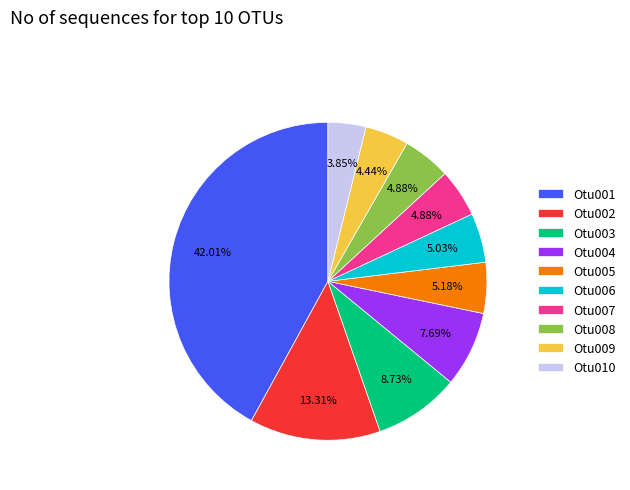

Is there any slice that represents more than half of the pie?

No